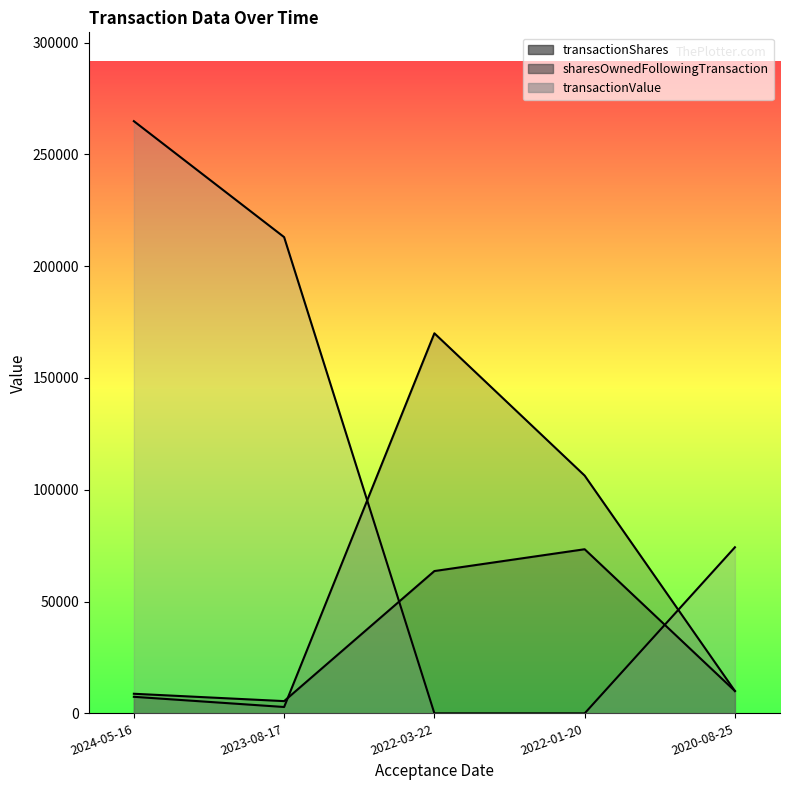

True or false: transactionValue has a value of 143643 at 2023-08-17.

False